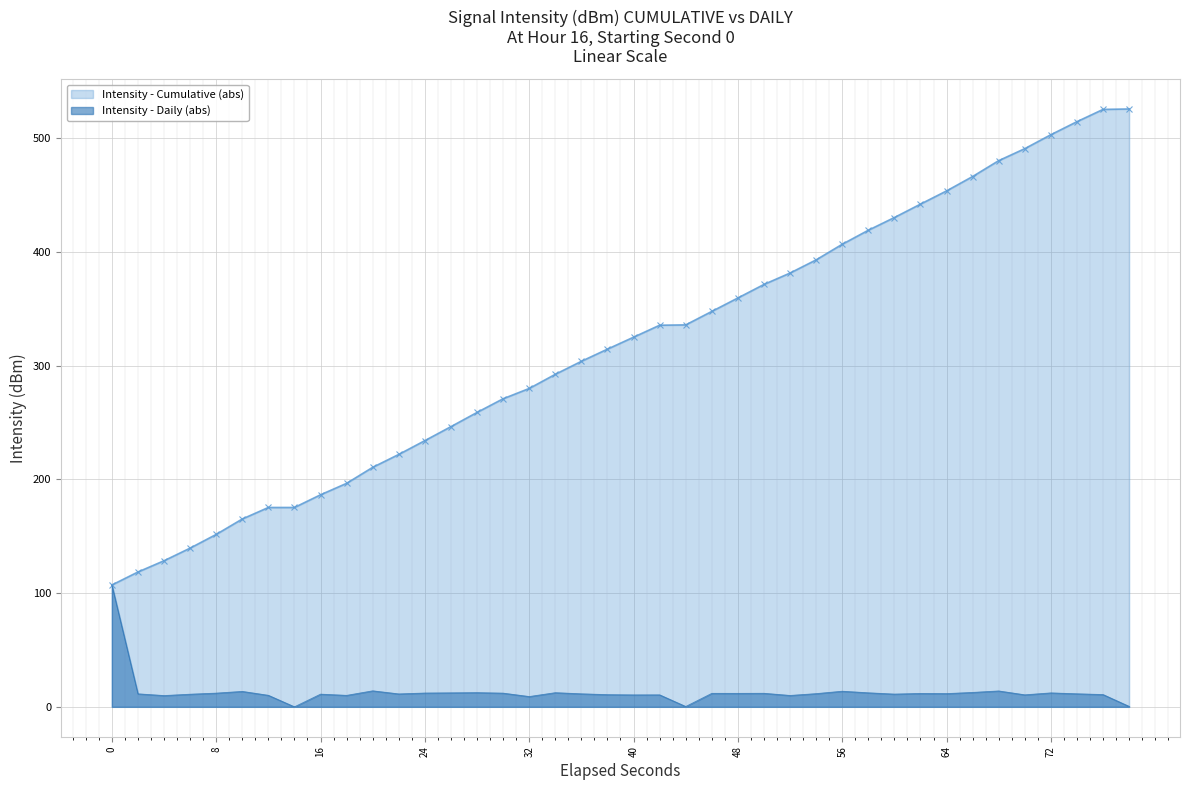

Which series has the widest spread of values?

Intensity - Cumulative (abs)